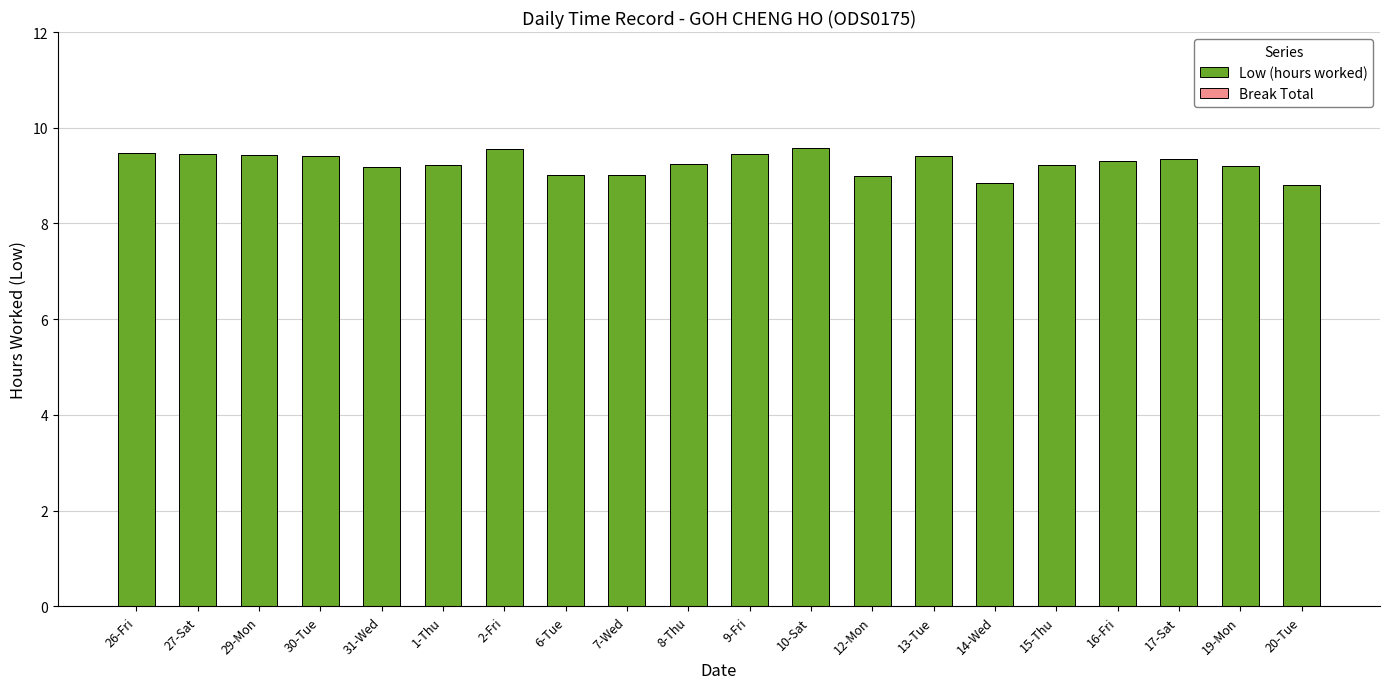

What is the ratio of the value at 9-Fri to the value at 13-Tue?

1.0